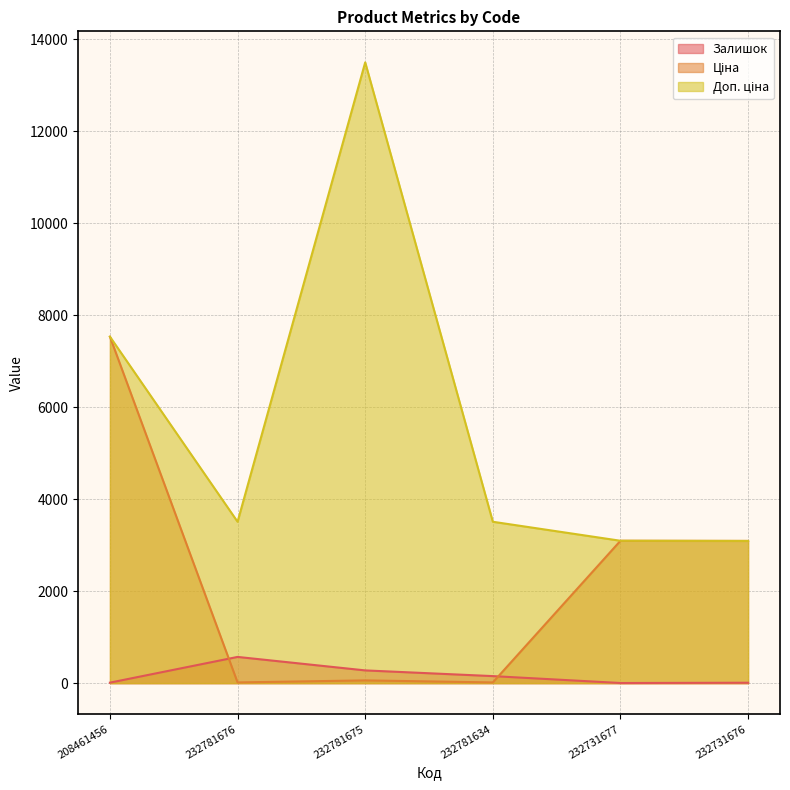

Does the chart have visible grid lines?

Yes